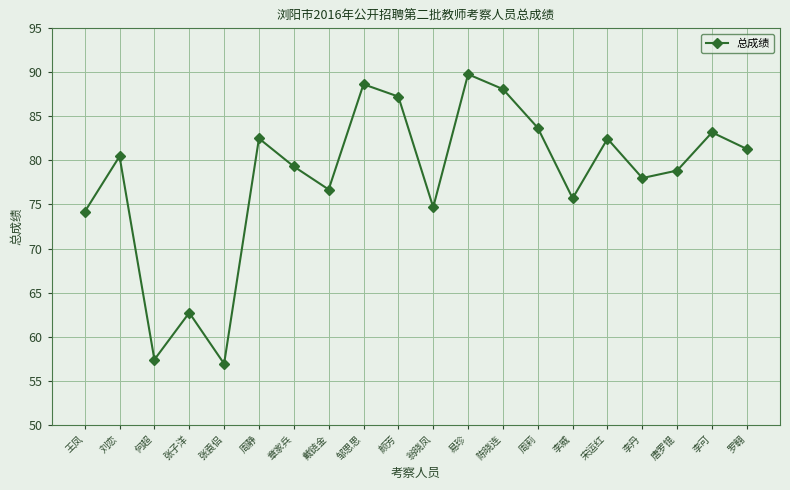

How many series are shown in this chart?

1